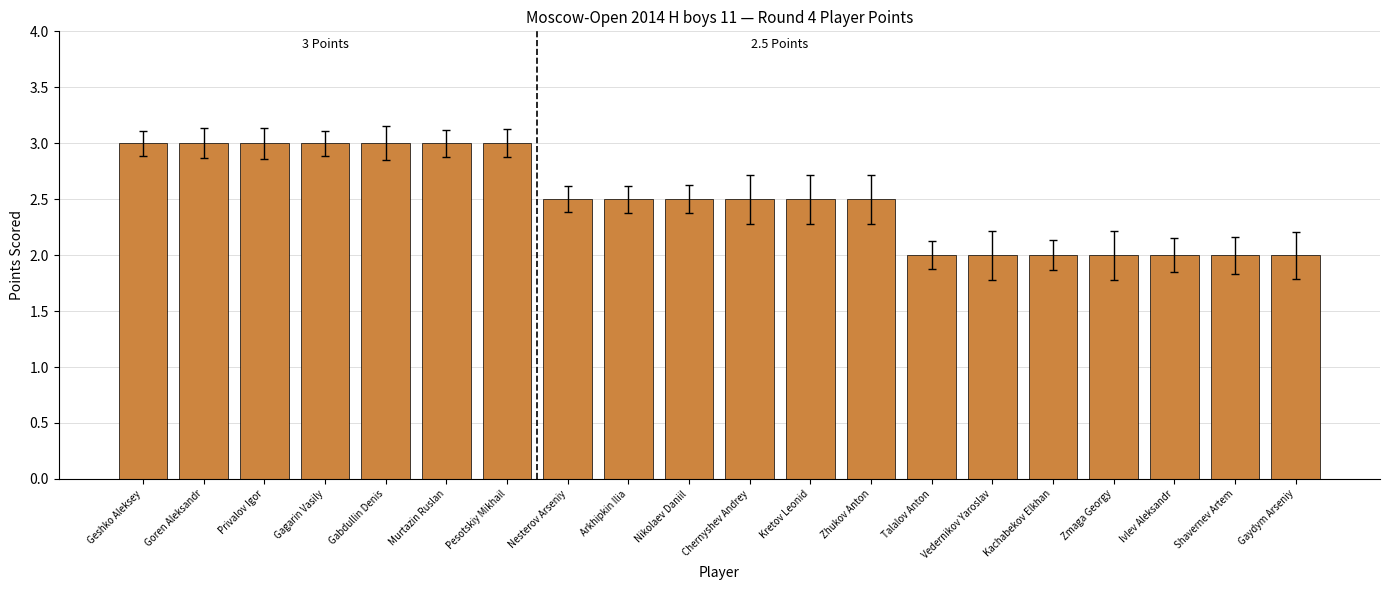

What is the label of the 6th bar from the left?

Murtazin Ruslan